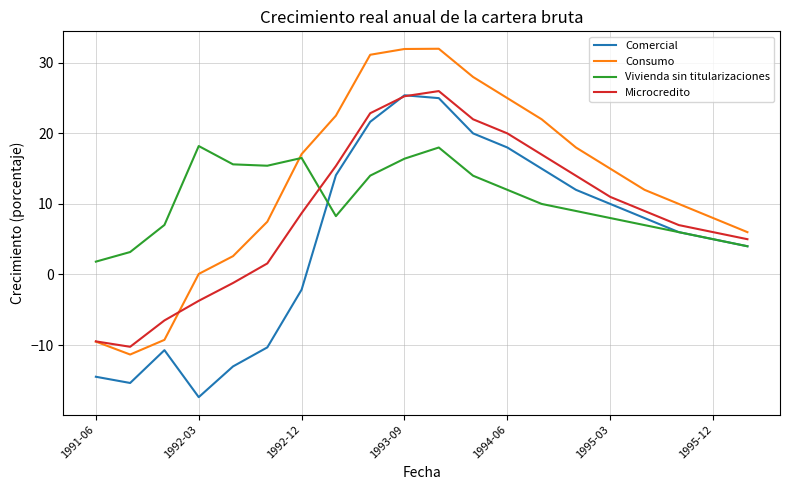

How many intersections are there between Consumo and Vivienda sin titularizaciones?

1